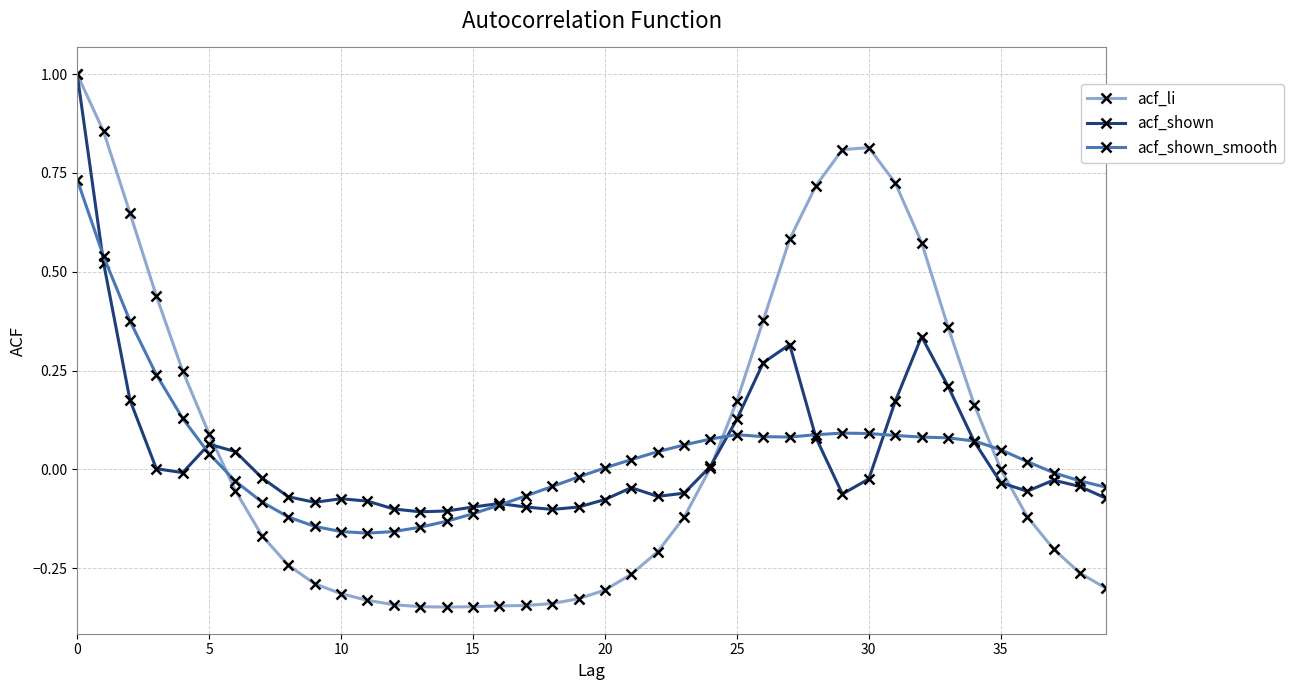

Which series has the widest spread of values?

acf_li